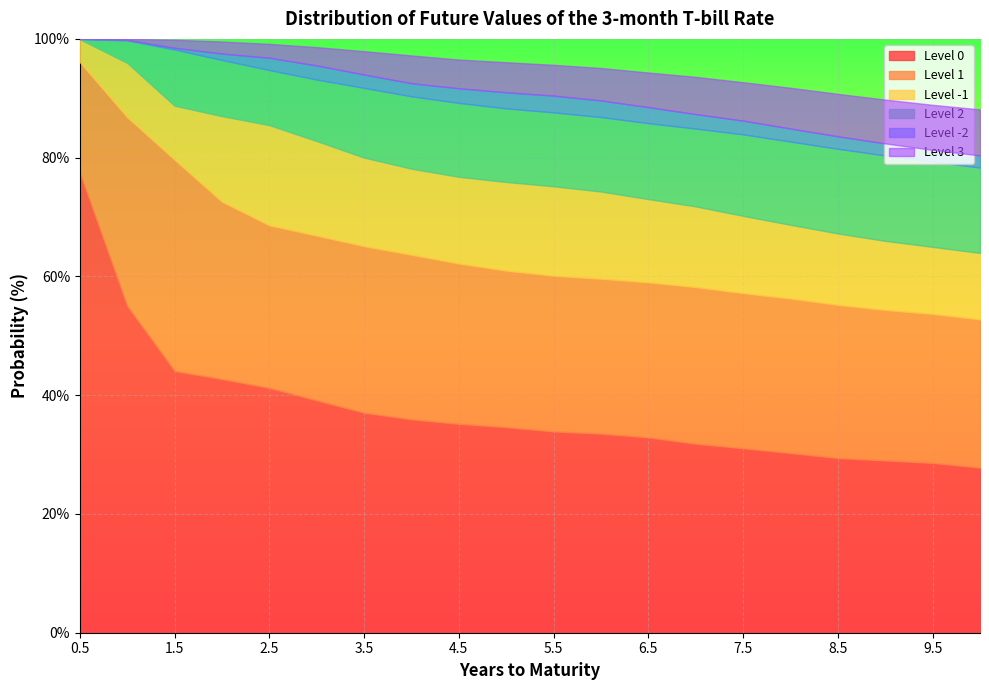

True or false: Level 0 and Level 2 intersect in this chart.

False